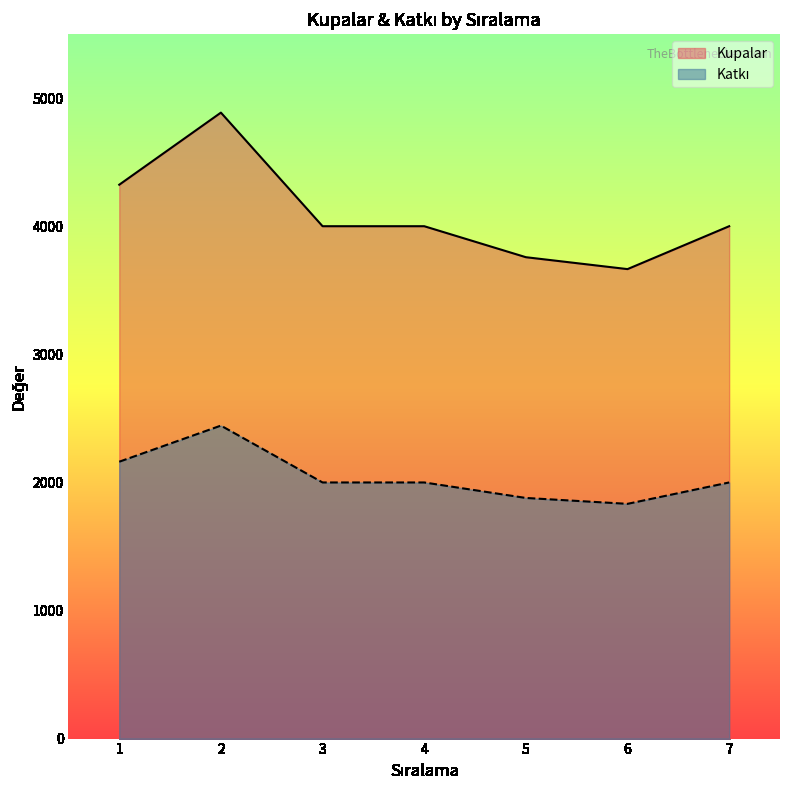

Which category has the highest value across all series?

2